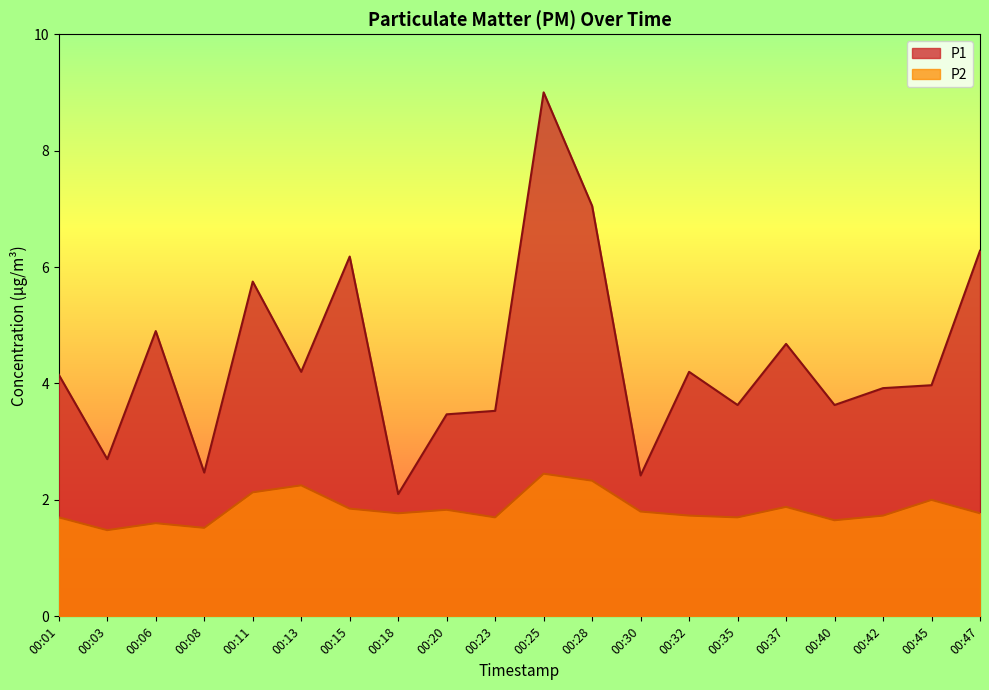

Does the chart display data point markers on the line(s)?

No